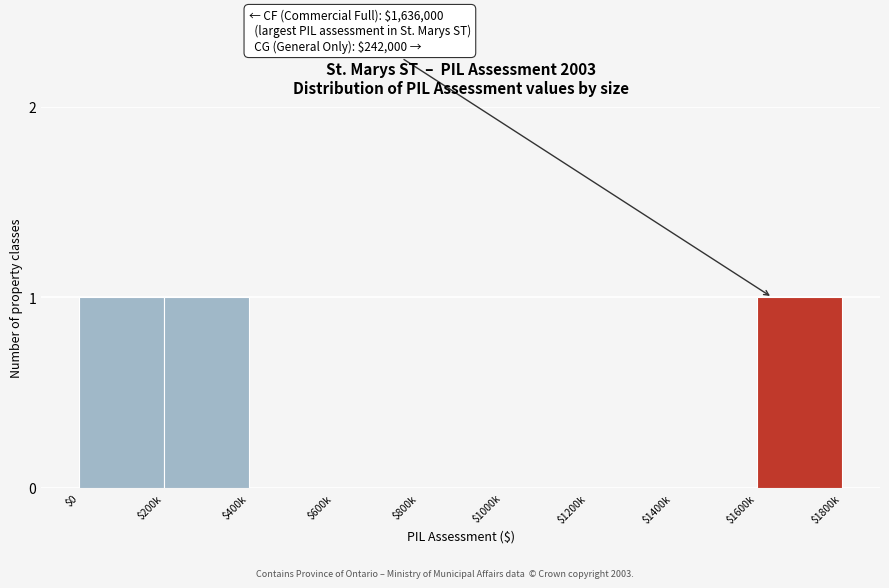

The value at $1400k is 0. True or false?

True